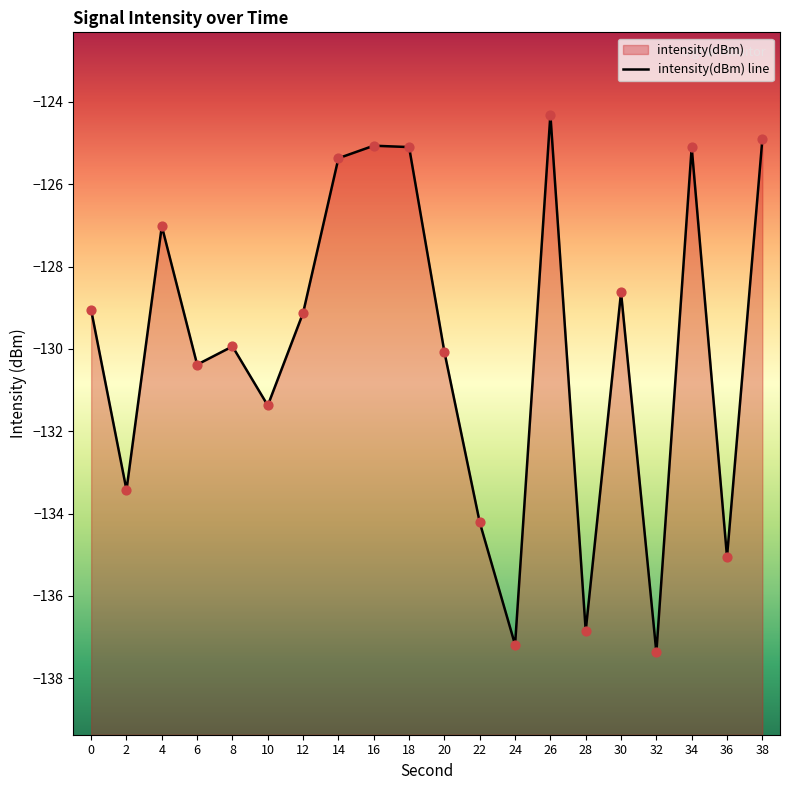

Which has a higher value, 30 or 0?

30